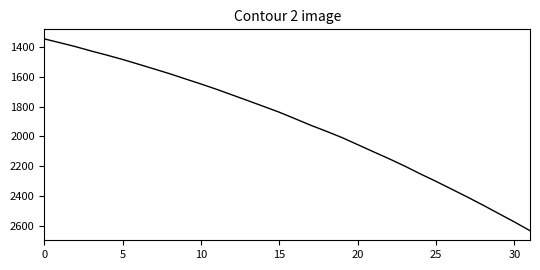

What is the smallest value displayed?

1346.2